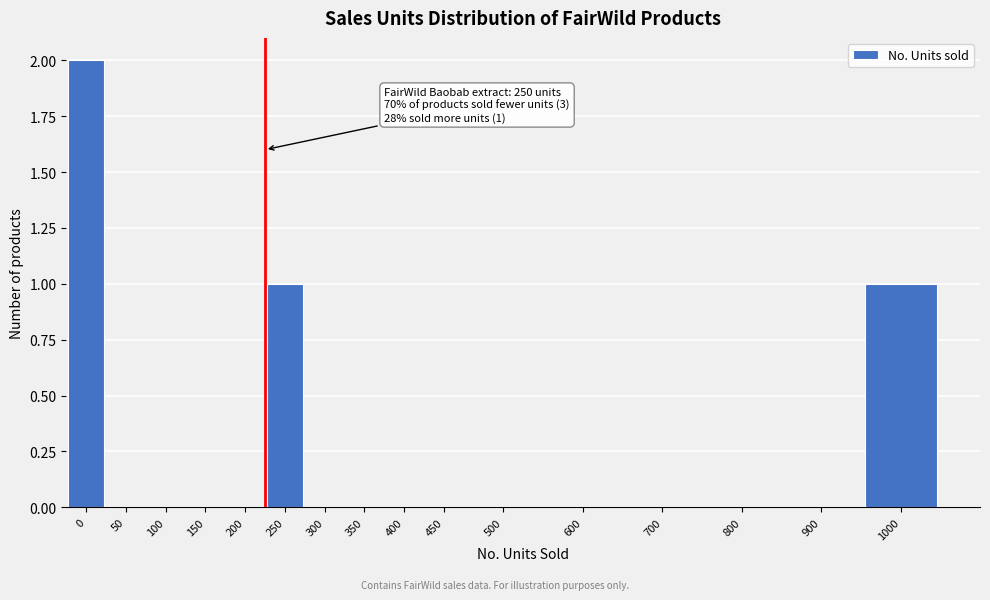

Reading left to right, what are all the values shown in this chart?

0=2	50=0	100=0	150=0	200=0	250=1	300=0	350=0	400=0	450=0	500=0	600=0	700=0	800=0	900=0	1000=1